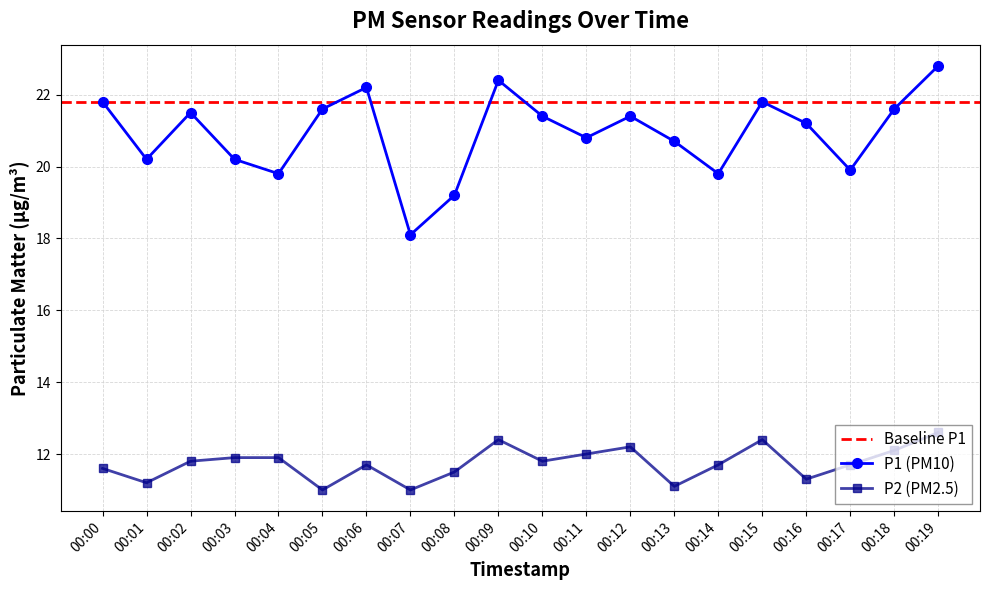

List the labels in order of P1 value, largest first.

00:19, 00:09, 00:06, 00:00, 00:15, 00:05, 00:18, 00:02, 00:10, 00:12, 00:16, 00:11, 00:13, 00:01, 00:03, 00:17, 00:04, 00:14, 00:08, 00:07